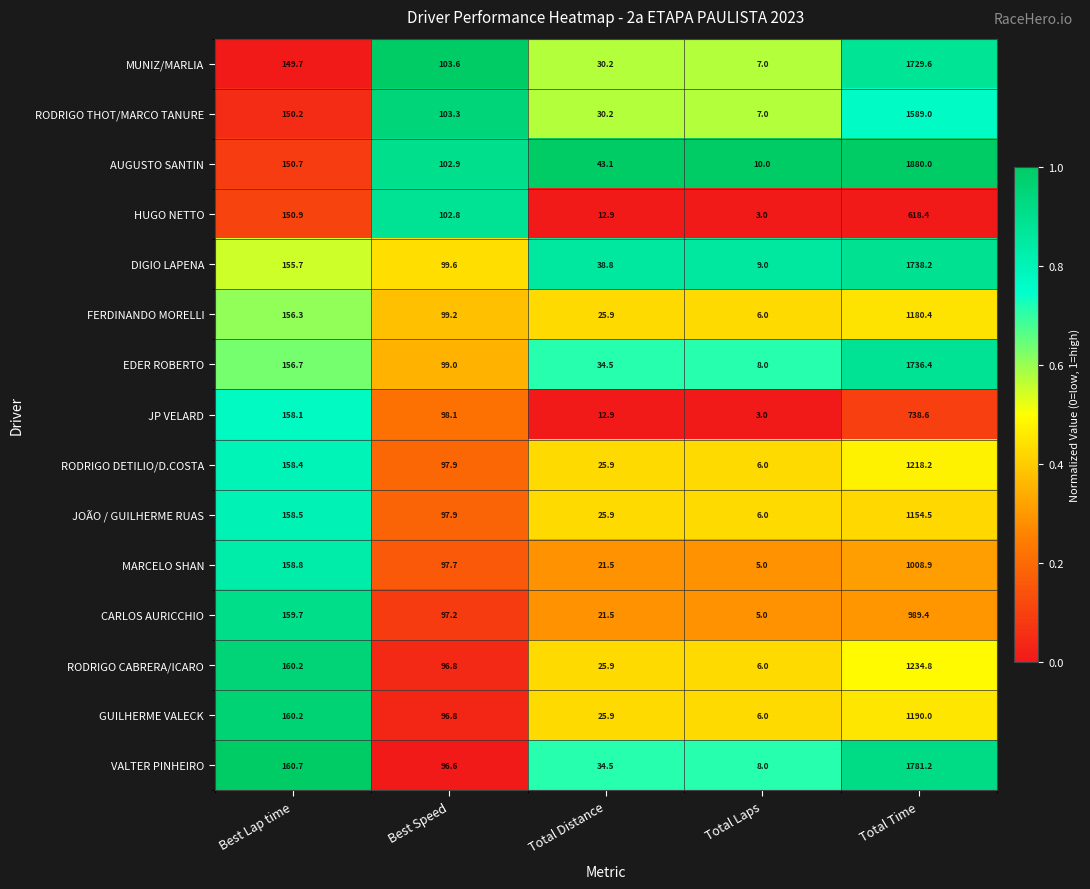

How many data points does each series have?

5